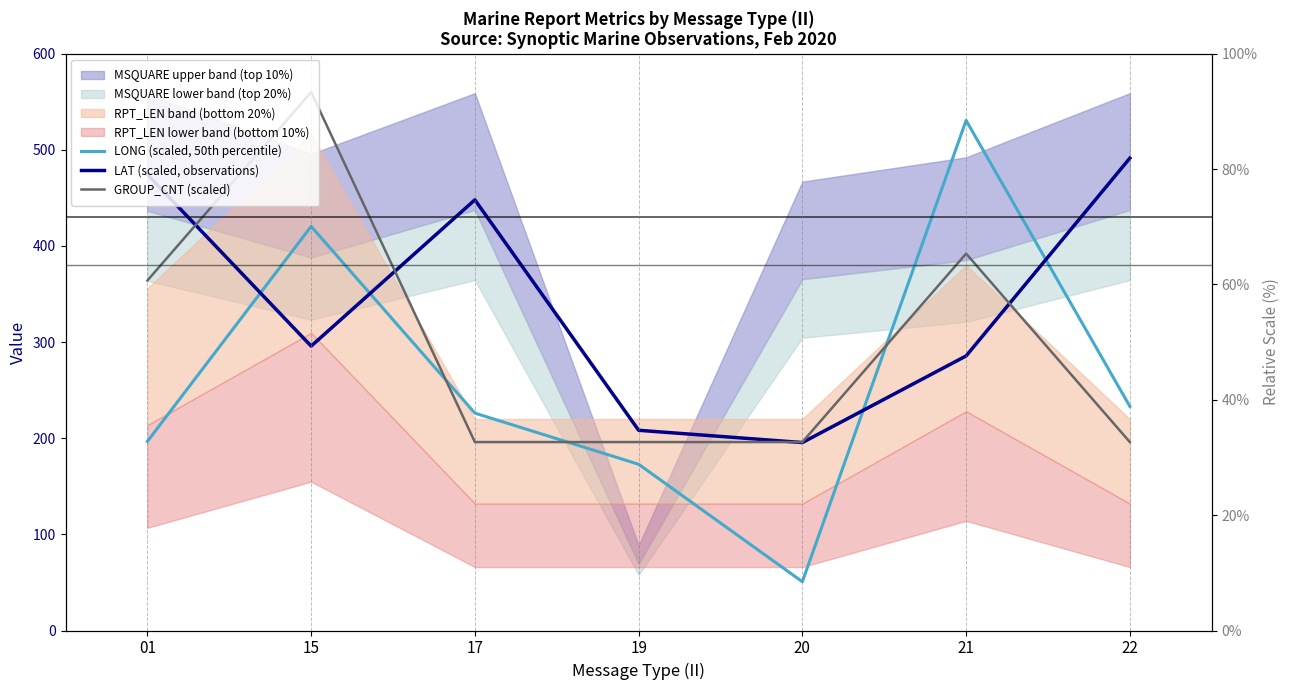

What is the greatest value displayed?

560.0